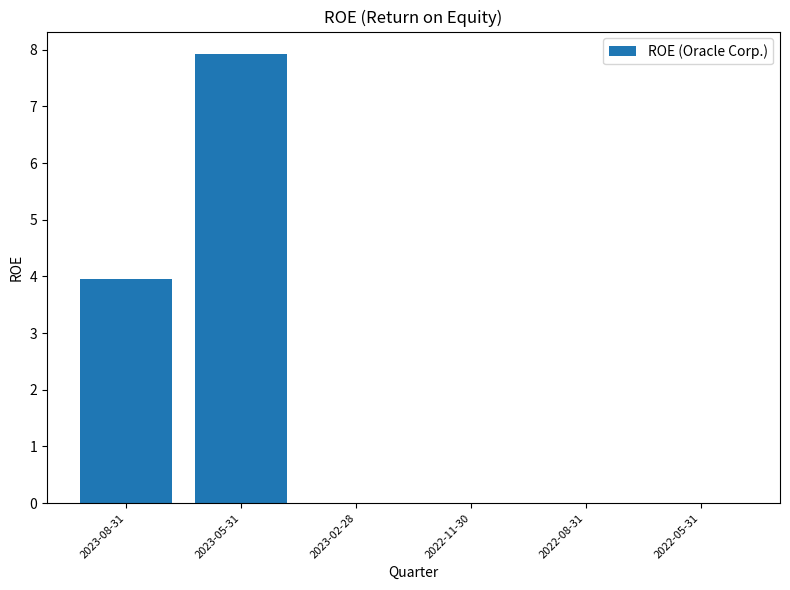

Reading left to right, what are all the values shown in this chart?

4.0	7.9	0.0	0.0	0.0	0.0